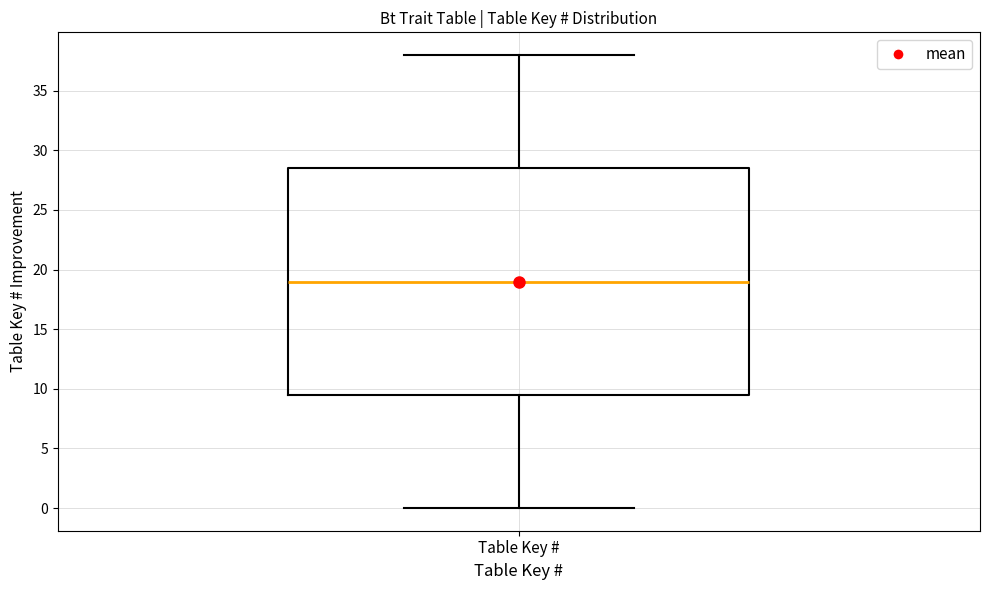

Transcribe this box plot: give where the median line is, the range the box spans, and where the two whiskers end, as read against the y-axis. The values are not printed on the chart, so give them approximately, as read against the axis.

median 19.0, box 9.5 to 28.5, whiskers 0.0 to 38.0